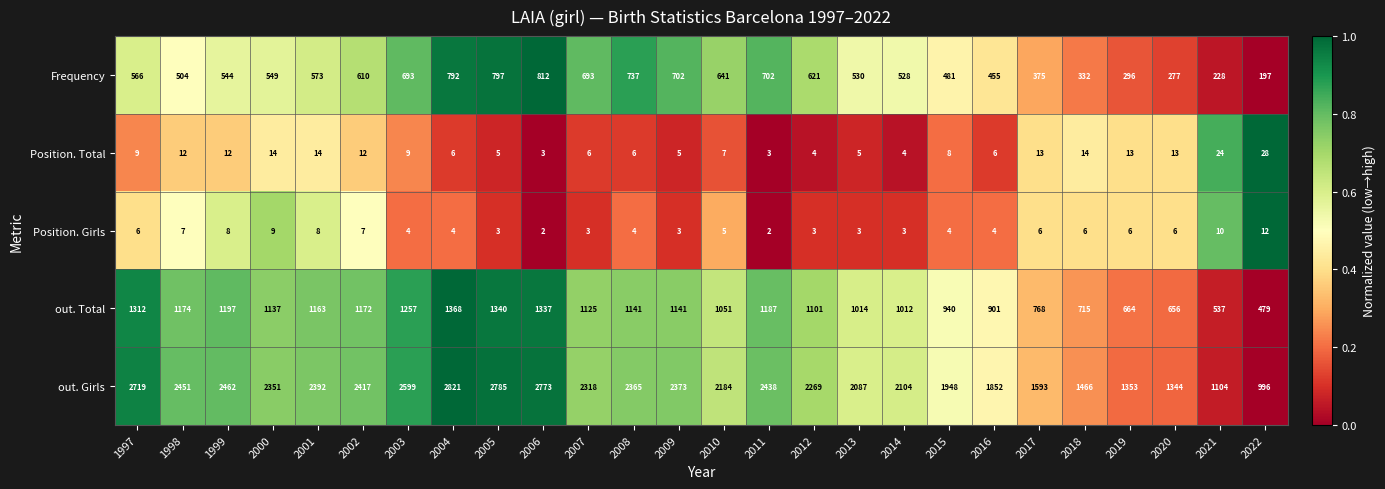

Which series has the largest total across all categories?

out. Girls